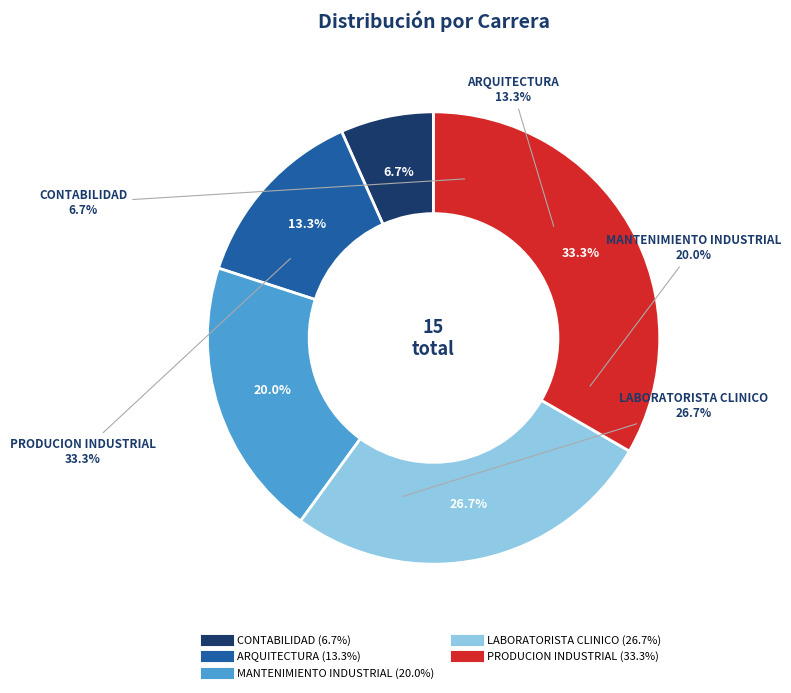

Rank the categories by value from highest to lowest.

PRODUCION INDUSTRIAL, LABORATORISTA CLINICO, MANTENIMIENTO INDUSTRIAL, ARQUITECTURA, CONTABILIDAD